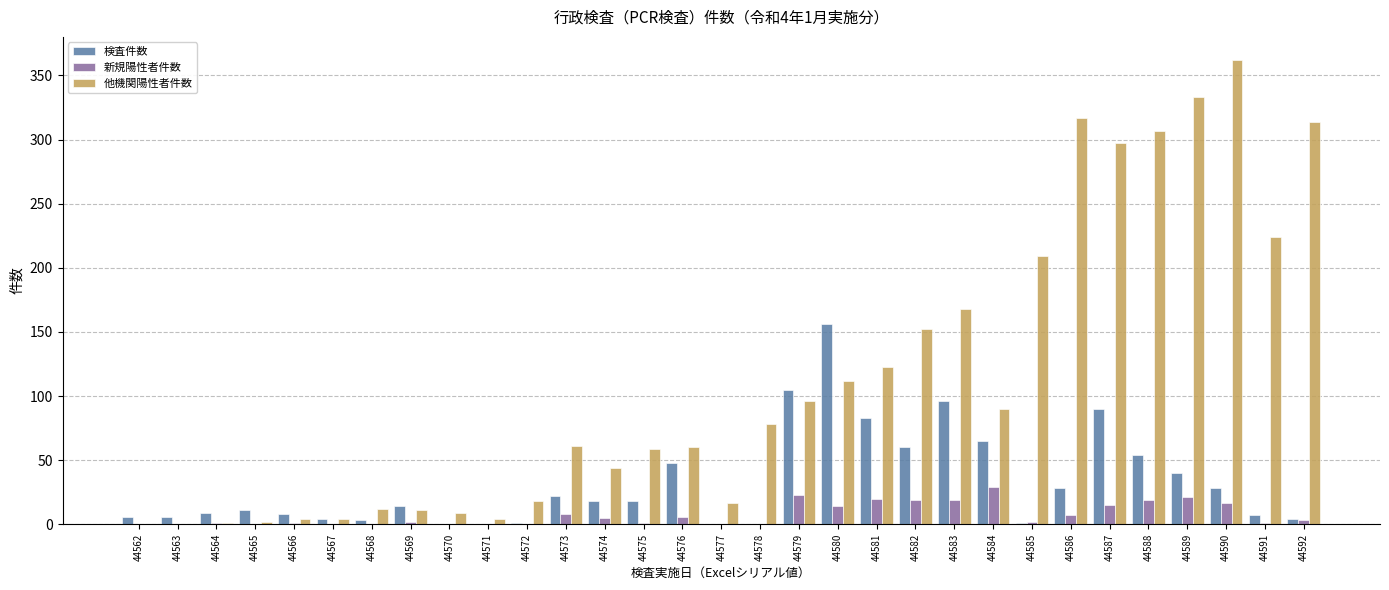

Which series has the largest range (max minus min)?

他機関陽性者件数